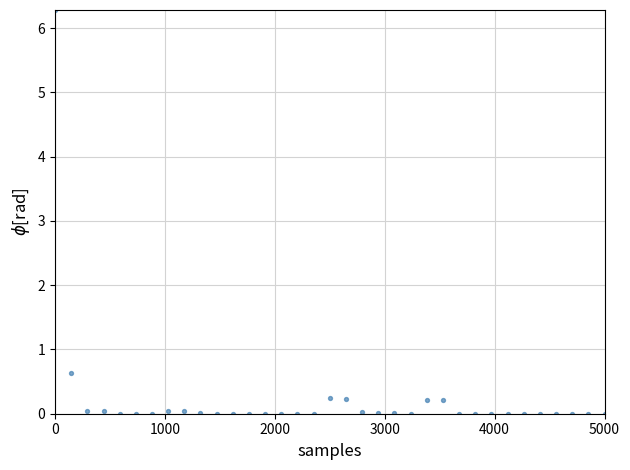

What is the range of X values (max minus min)?

5000.0